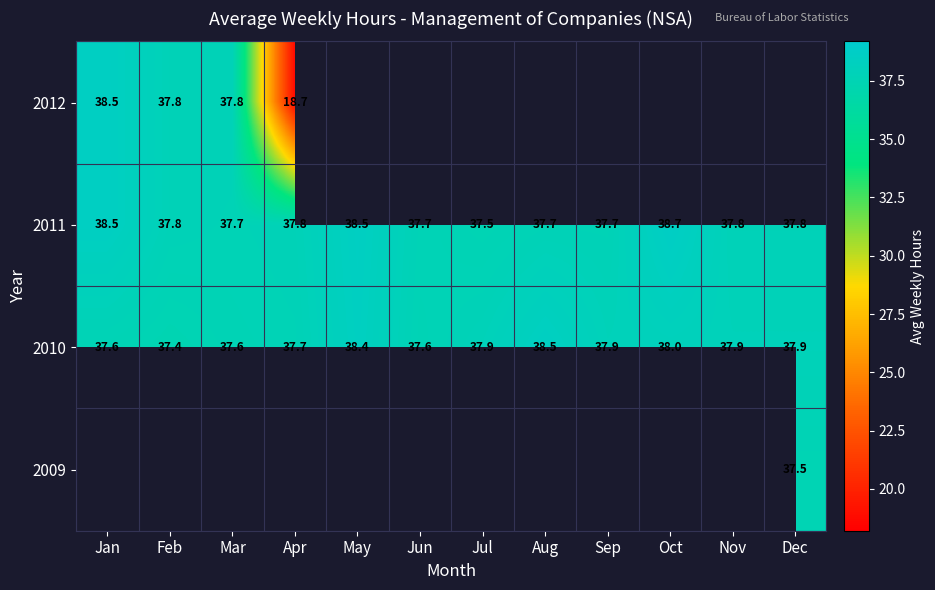

The 2010 series shows 13.6 at Aug. True or false?

False